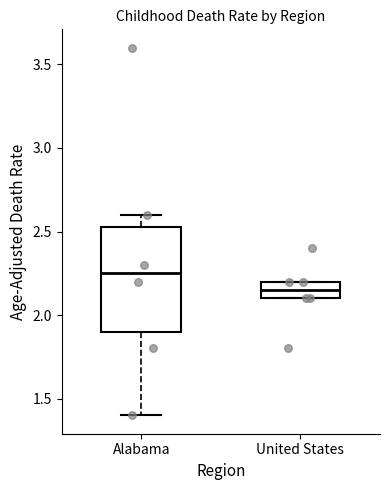

Which box has the lowest median line?

United States